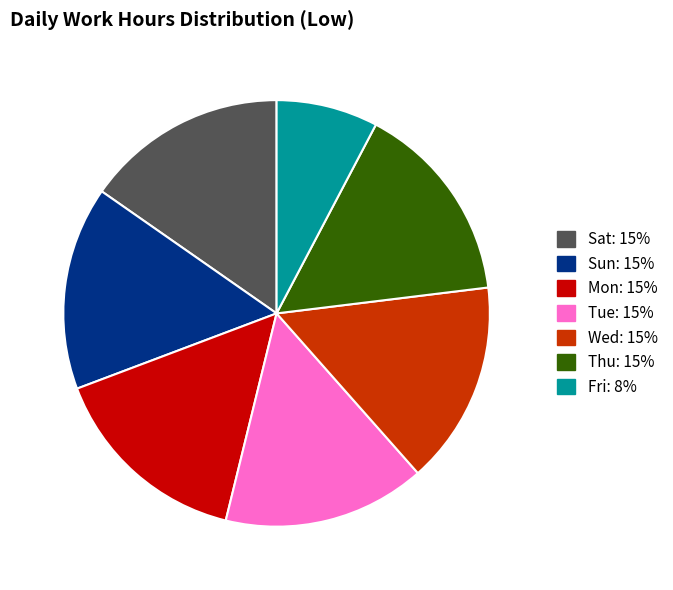

Is there a majority slice in this chart?

No